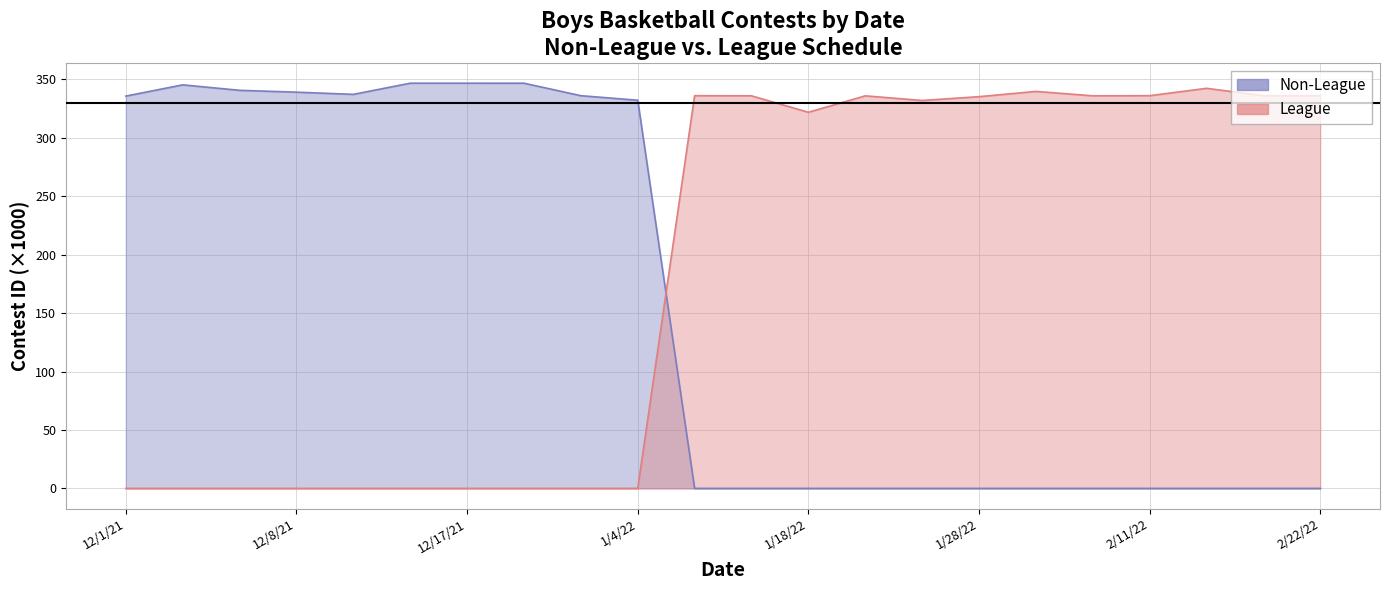

In League, how many points are higher than both neighbors (excluding endpoints)?

4